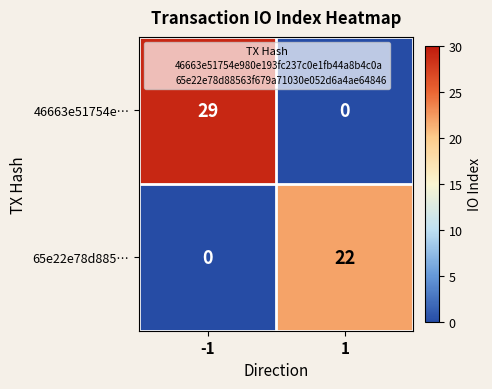

What is the highest value of the 46663e51754e… series?

29